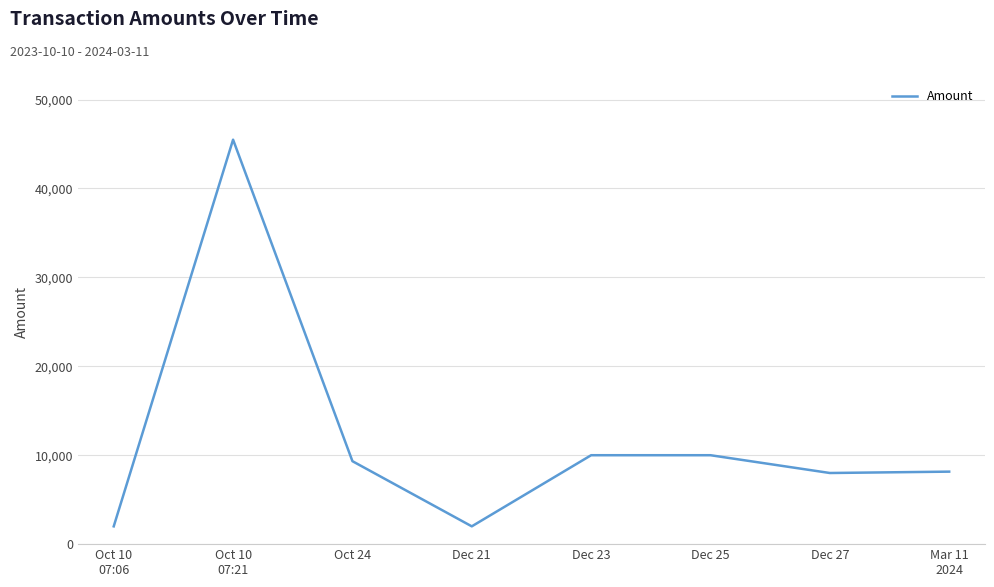

What is the difference between the second highest and minimum values?

8000.1